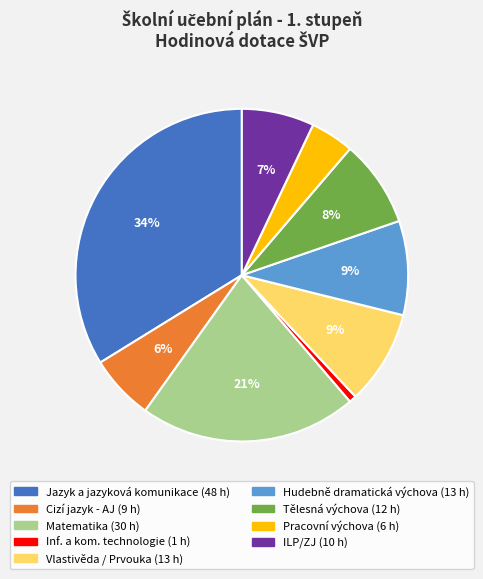

Does Vlastivěda / Prvouka account for over 50% of the chart?

No